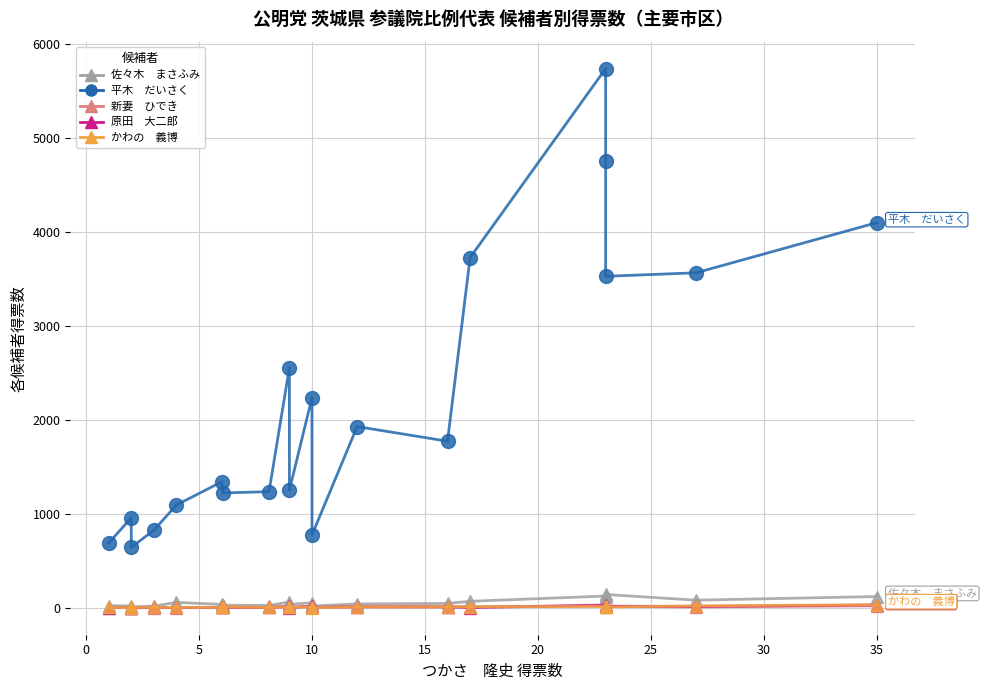

What is the highest value of the かわの　義博 series?

32.0